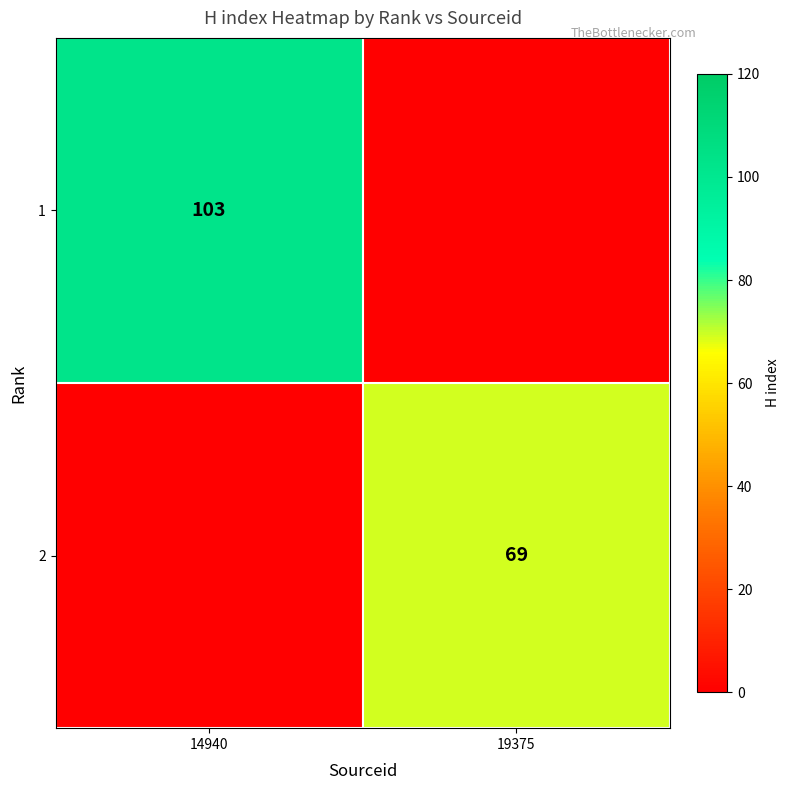

The value of 1 at 14940 is 103. True or false?

True